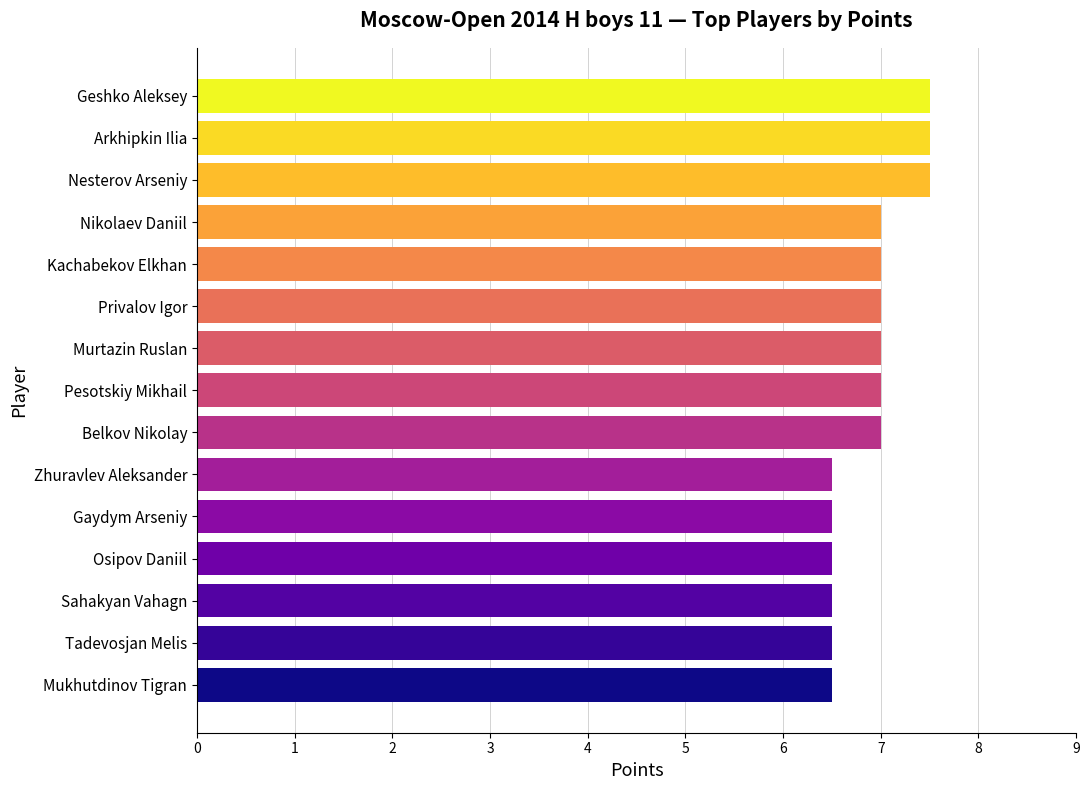

What is the sum of all values?

103.5